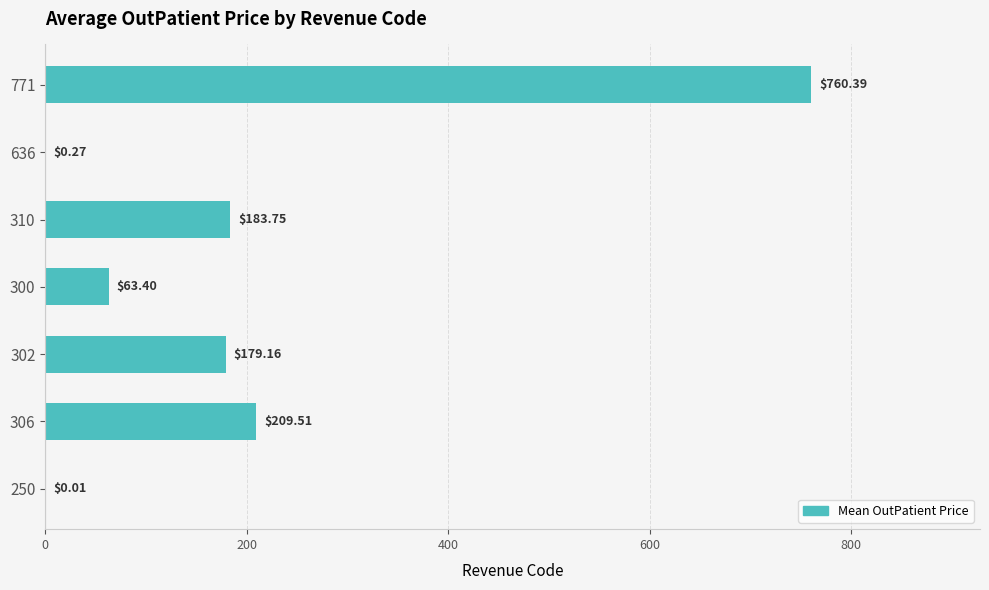

Between 306 and 310, which is larger?

306